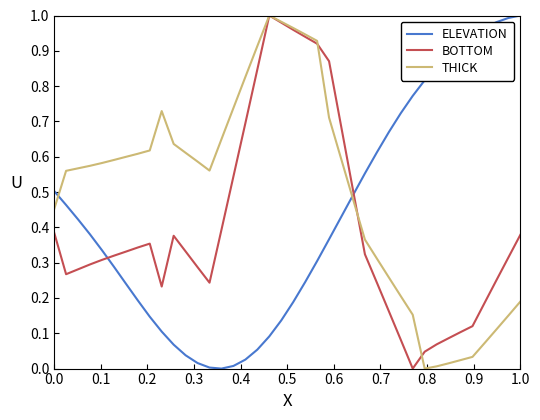

At how many categories does at least one series exceed 0?

40